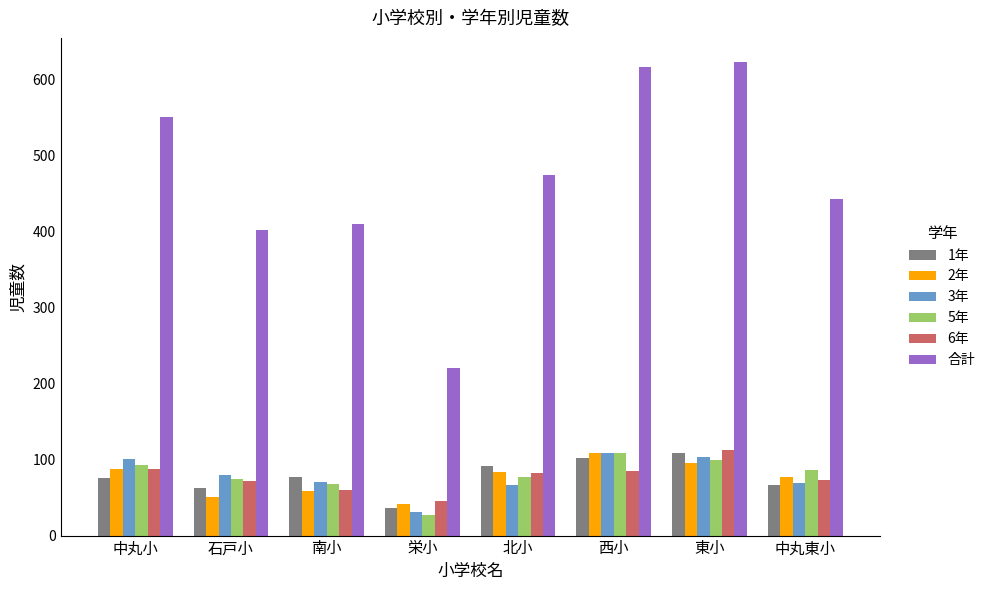

What is the average value of the 3年 series?

78